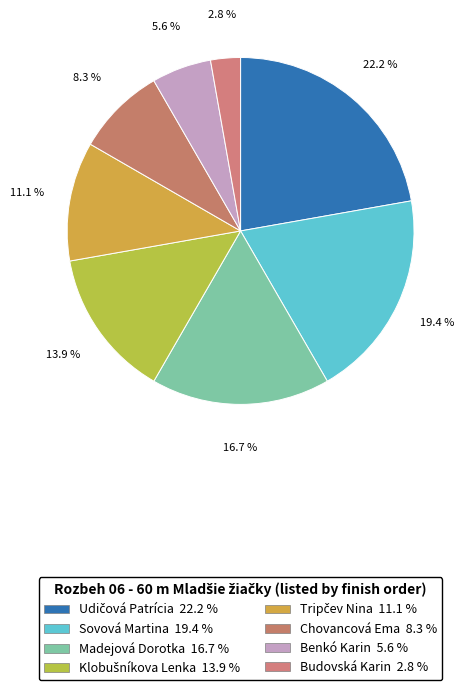

How many segments does this pie chart have?

8